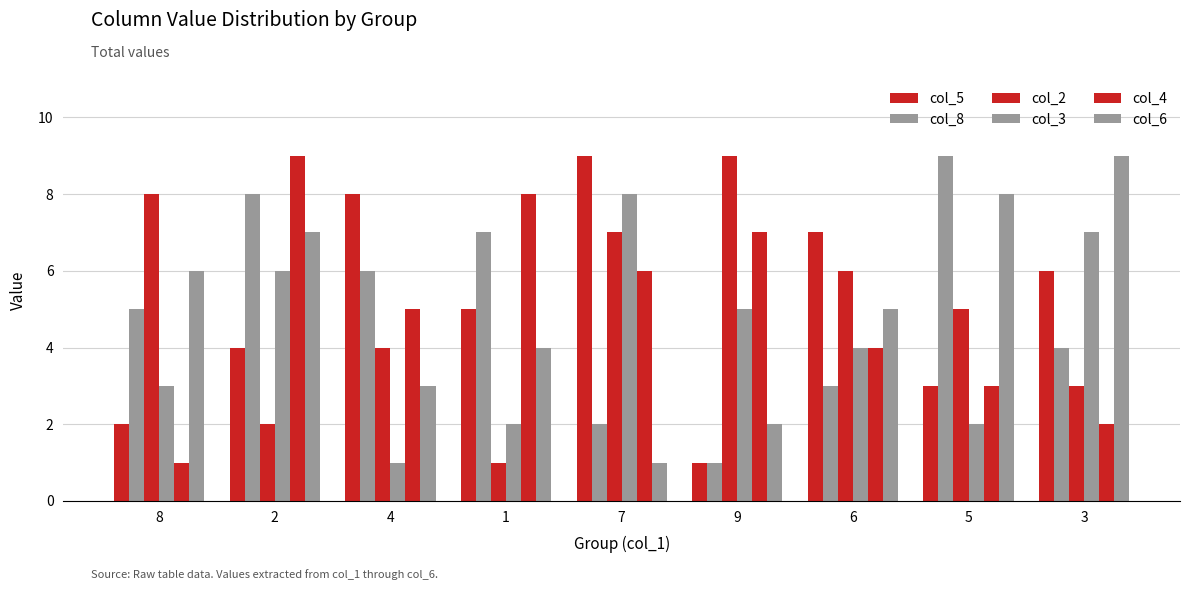

Count the col_5 values in the range 3 to 7.

5